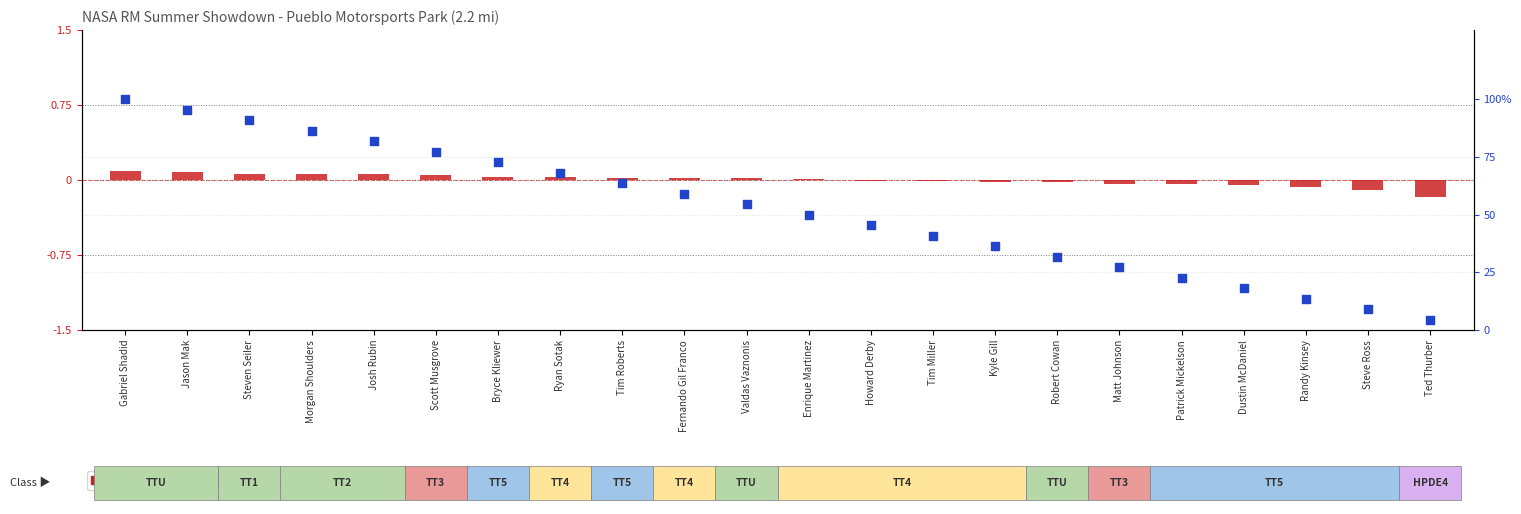

Which series reaches the maximum Y coordinate?

percentile rank within the sample